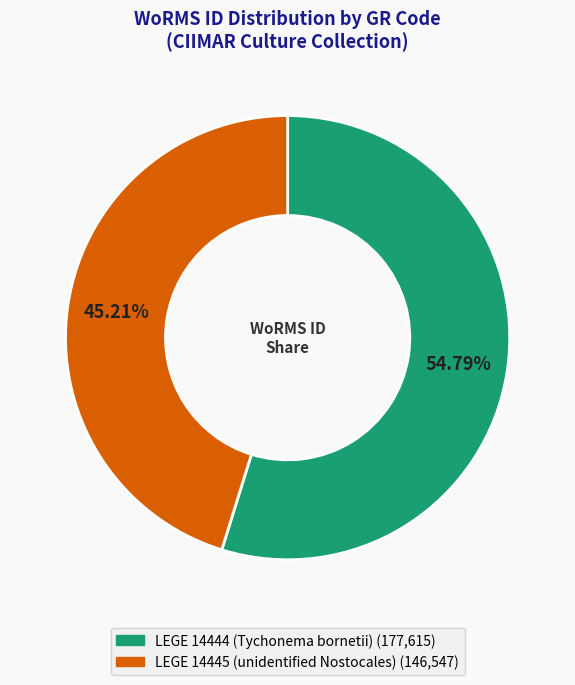

Does any single category account for the majority?

Yes